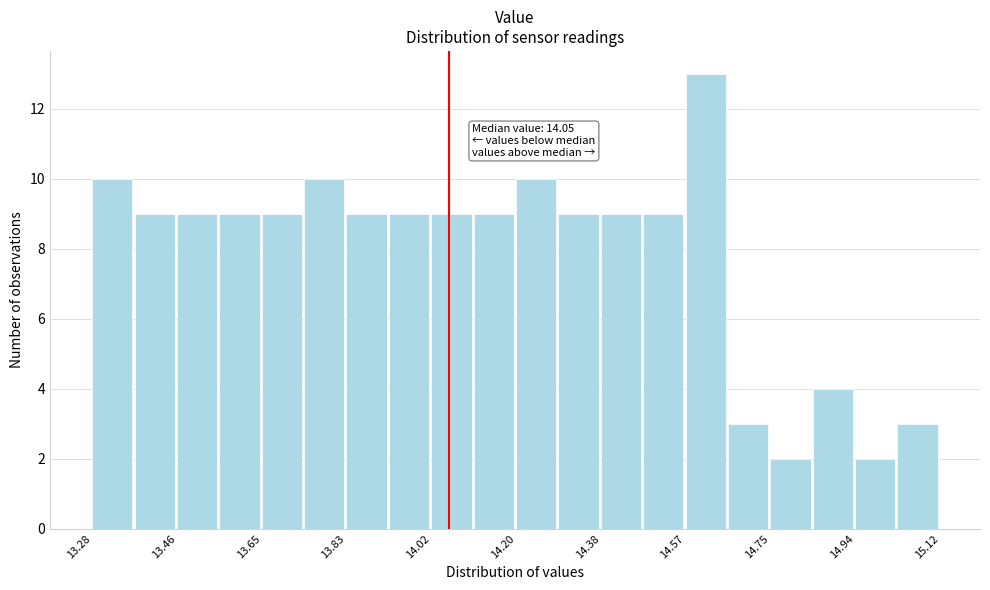

Which range on the x-axis has the tallest bar?

14.568 to 14.660